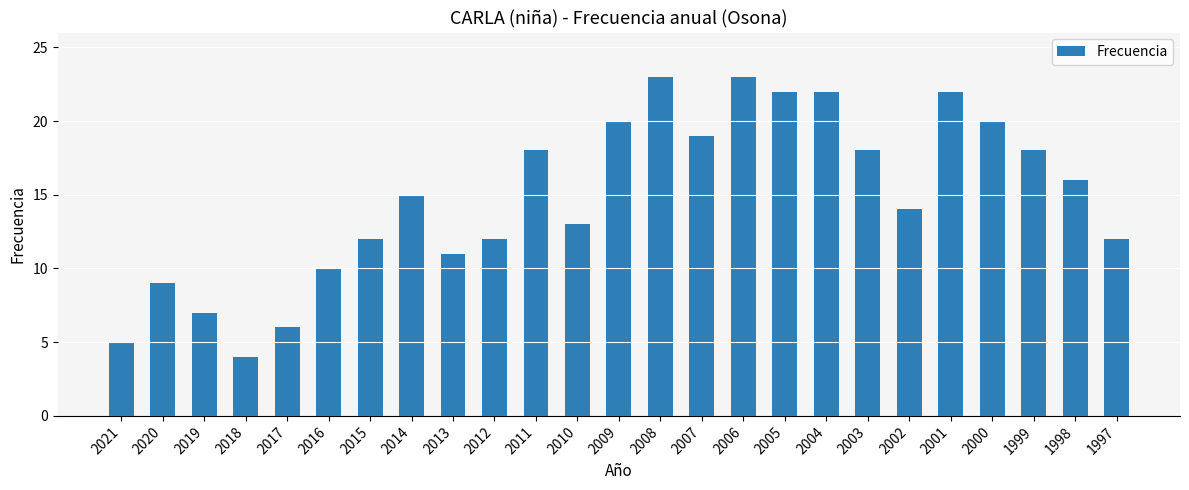

What is the maximum value shown in the chart?

23